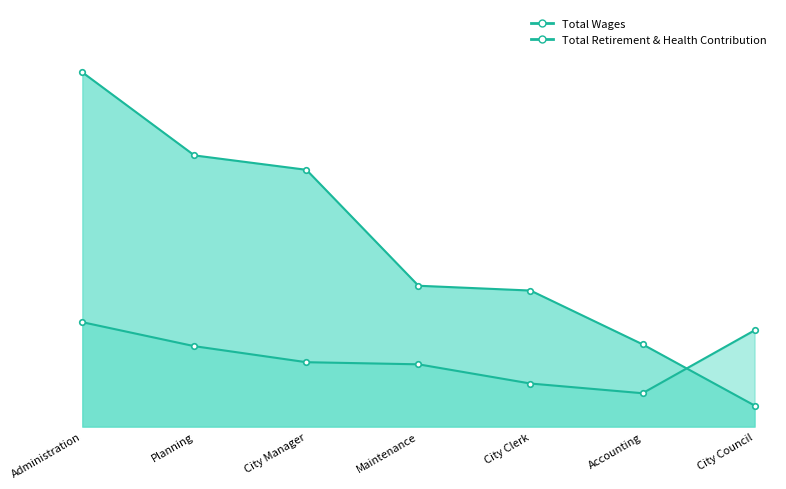

At which category is the sum across all series the highest?

Administration